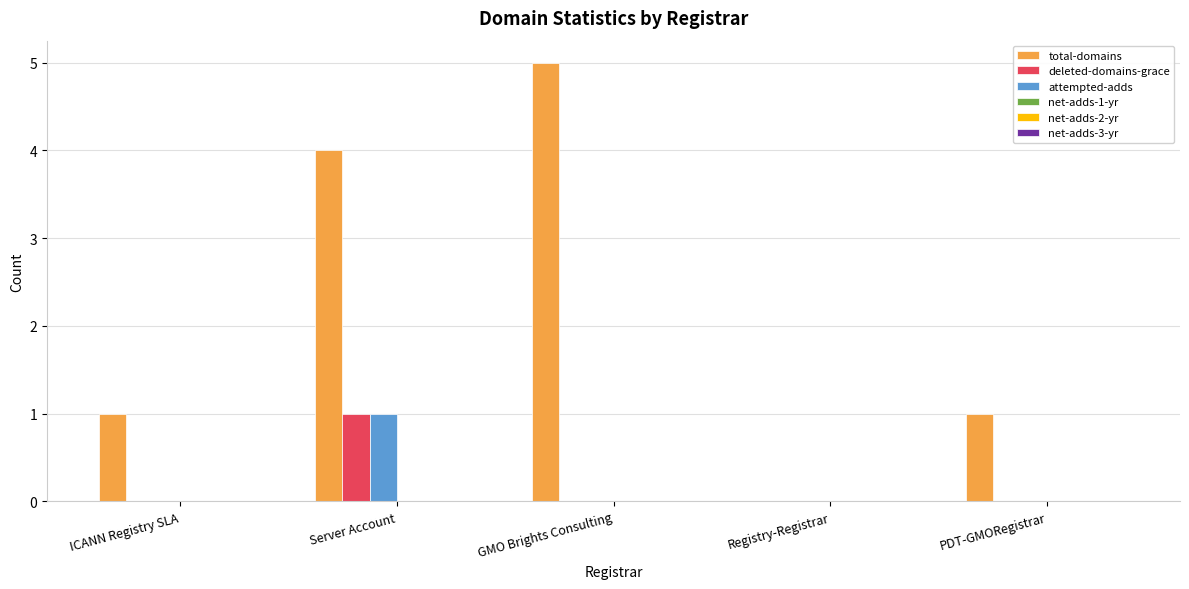

What is the total value across all series at Server Account?

6